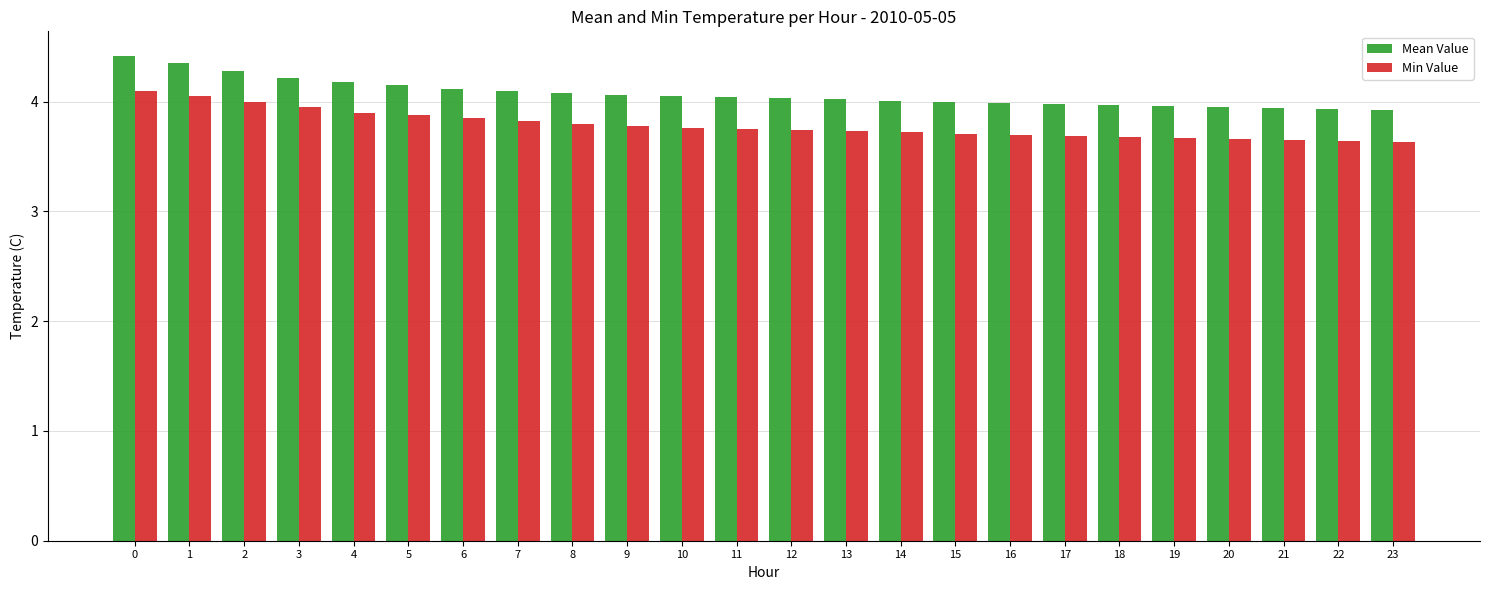

Rank the series at 6 from highest to lowest value.

Mean Value, Min Value